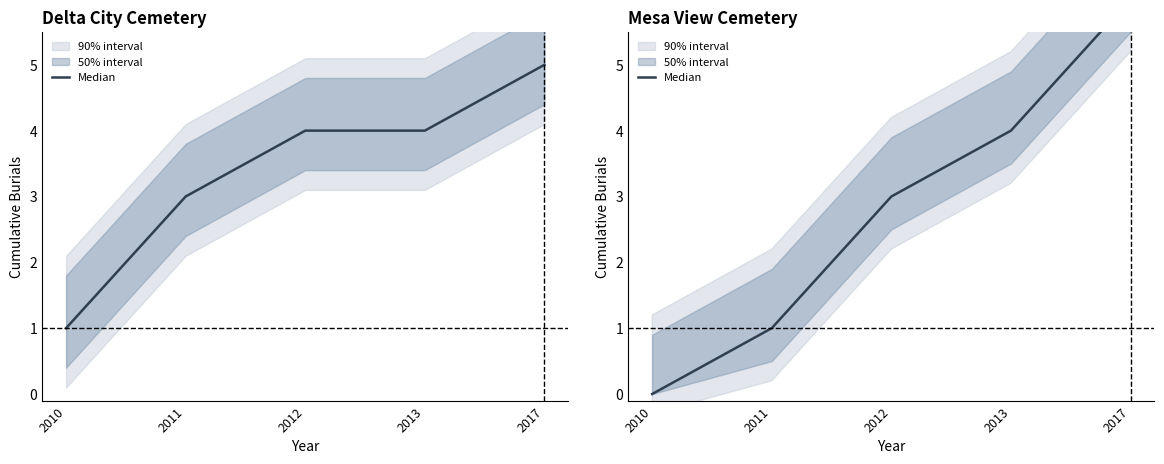

How many values exceed 3?

2